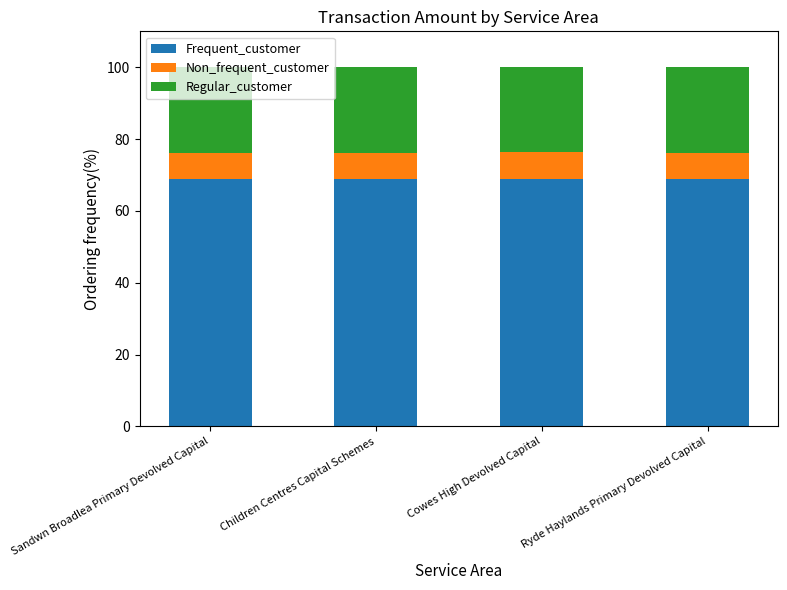

What is the total value across all series at Ryde Haylands Primary Devolved Capital?

100.0